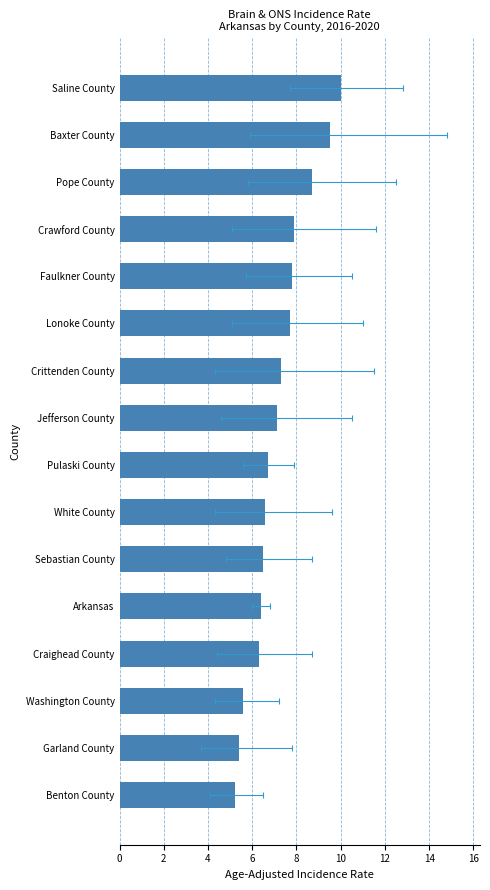

What is the minimum value shown in the chart?

5.2